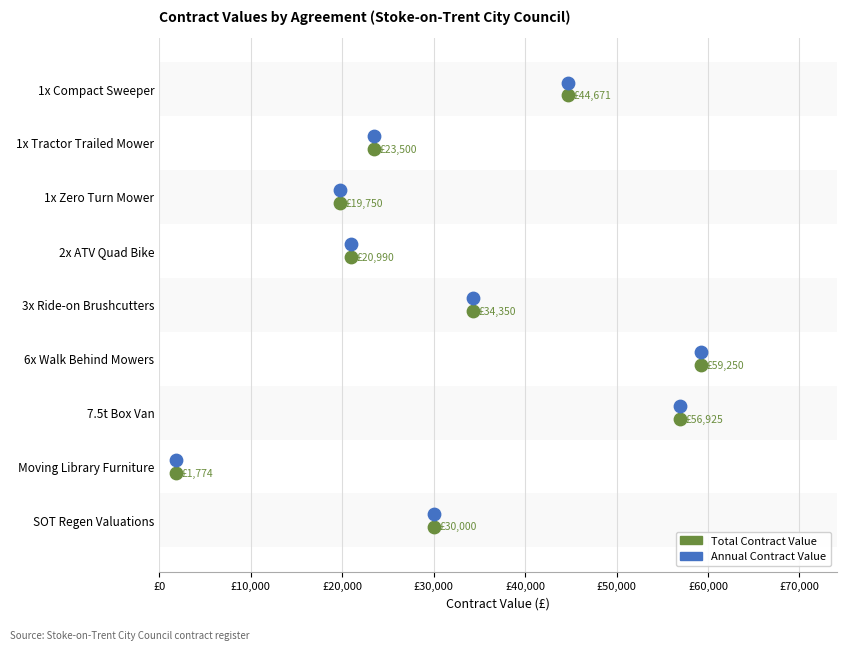

Which series contains the lowest Y value?

Annual Contract Value